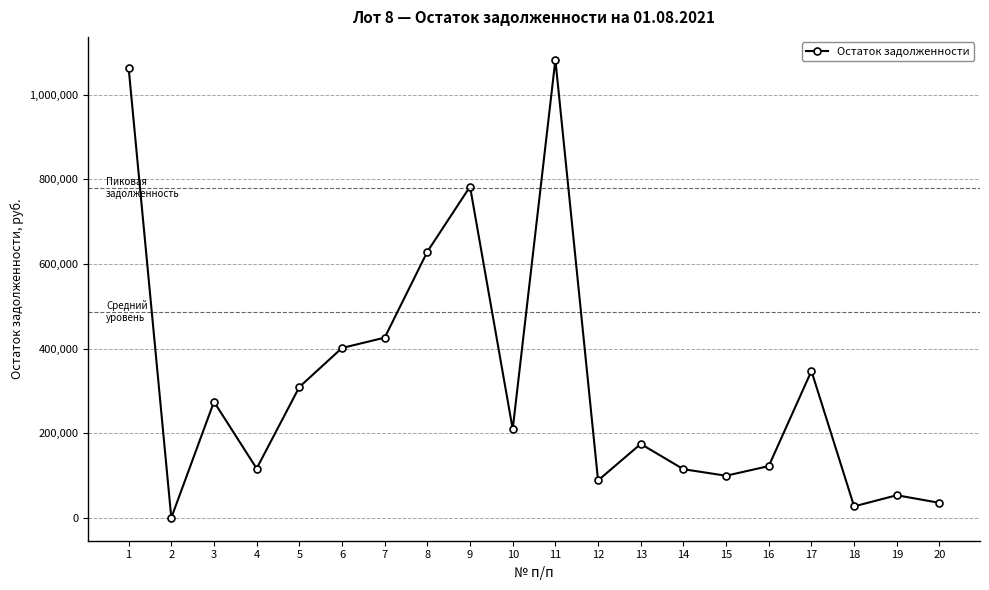

Count the number of data series in this chart.

1